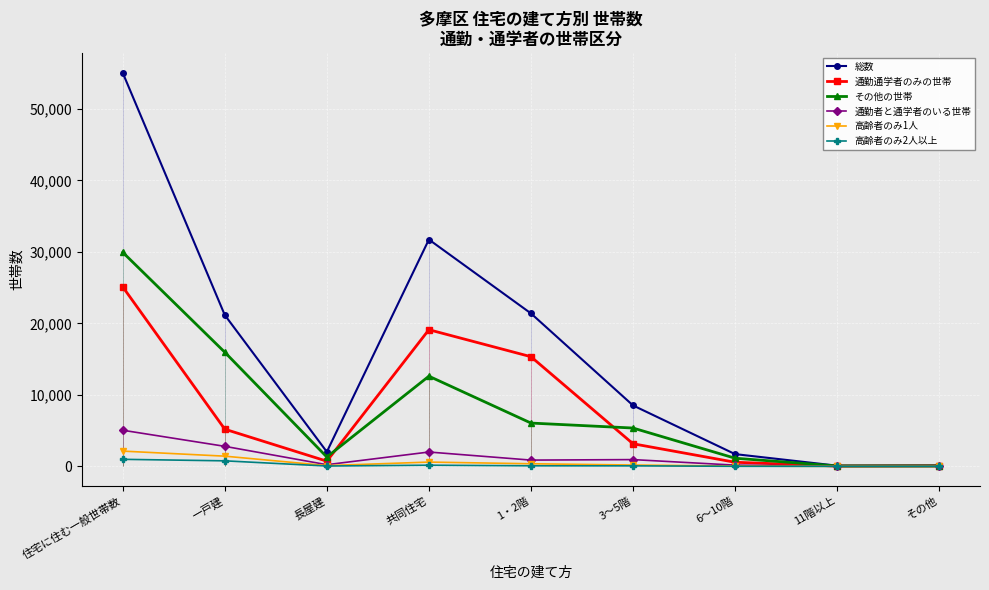

Read the 高齢者のみ1人 value at 共同住宅.

598